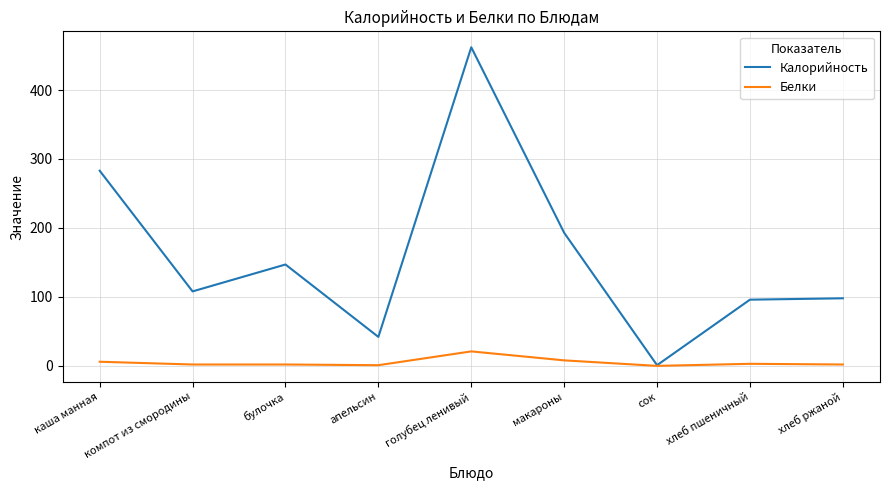

What is the total value across all series at каша манная?

289